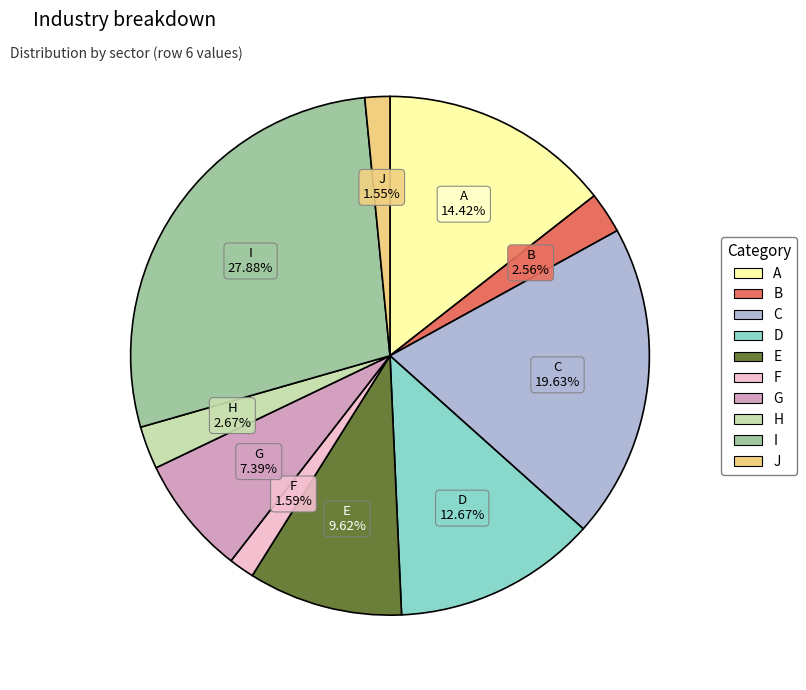

How many segments does this pie chart have?

10